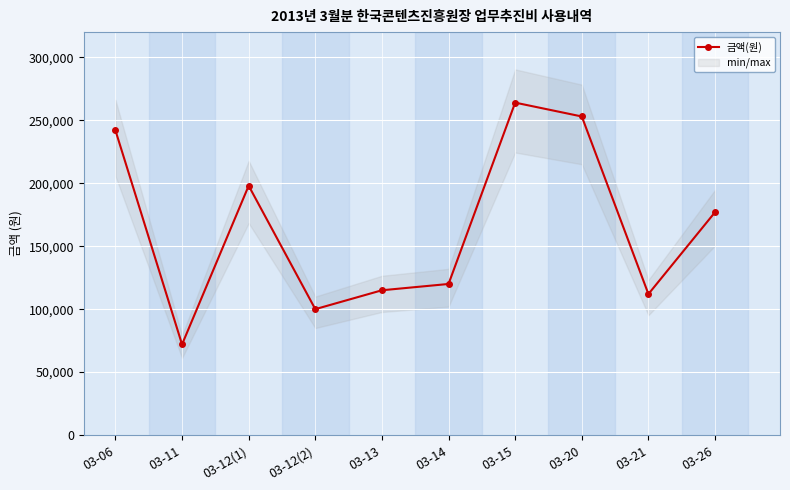

What is the label of the 4th point from the left?

03-12(2)